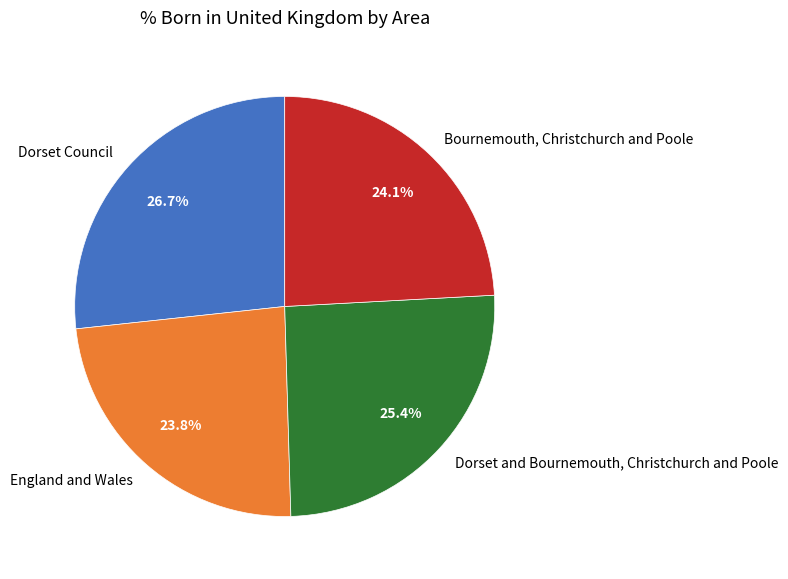

Which slice is the largest?

Dorset Council